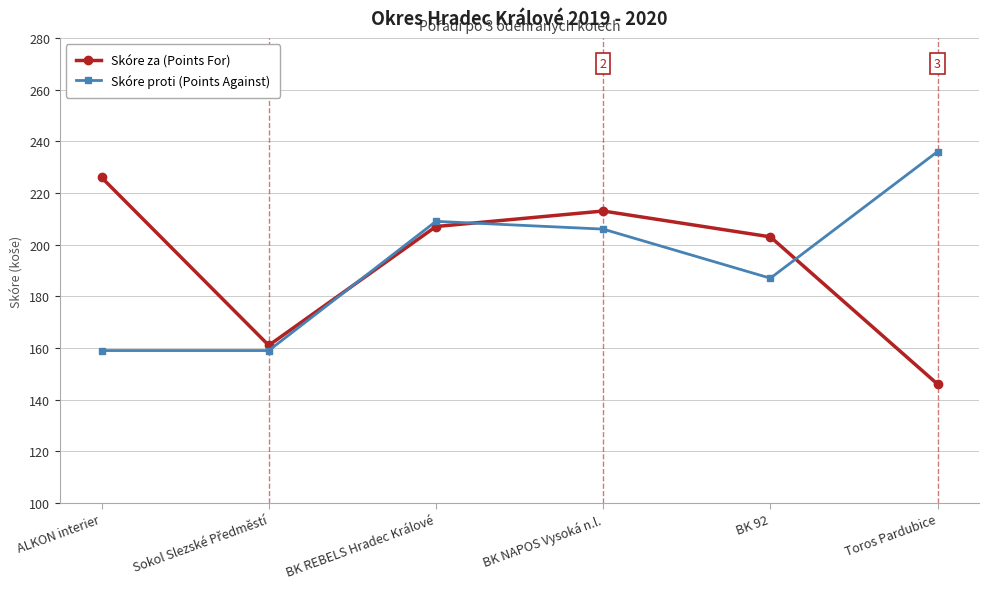

What is the difference between the highest and lowest values at BK 92?

16